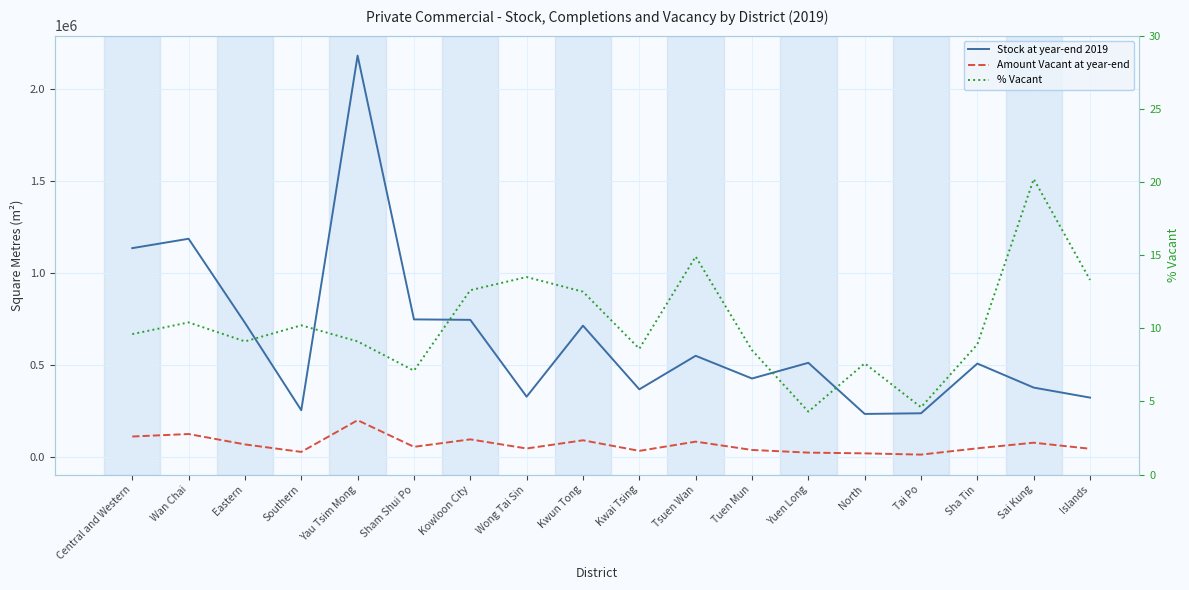

At which label does % Vacant first exceed 9?

Central and Western